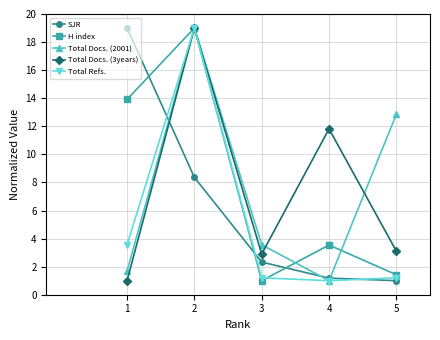

Is the value of Total Docs. (2001) at 3 greater than the value of H index at 3?

Yes